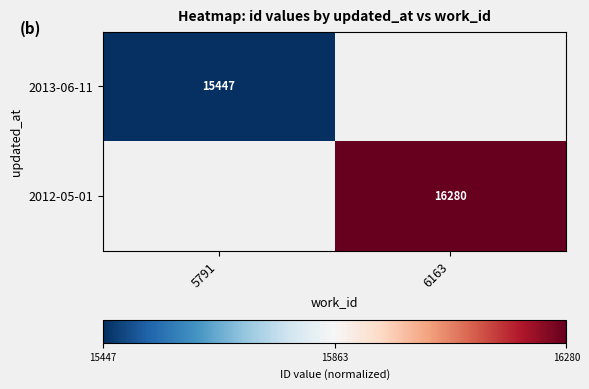

Count the number of data series in this chart.

2